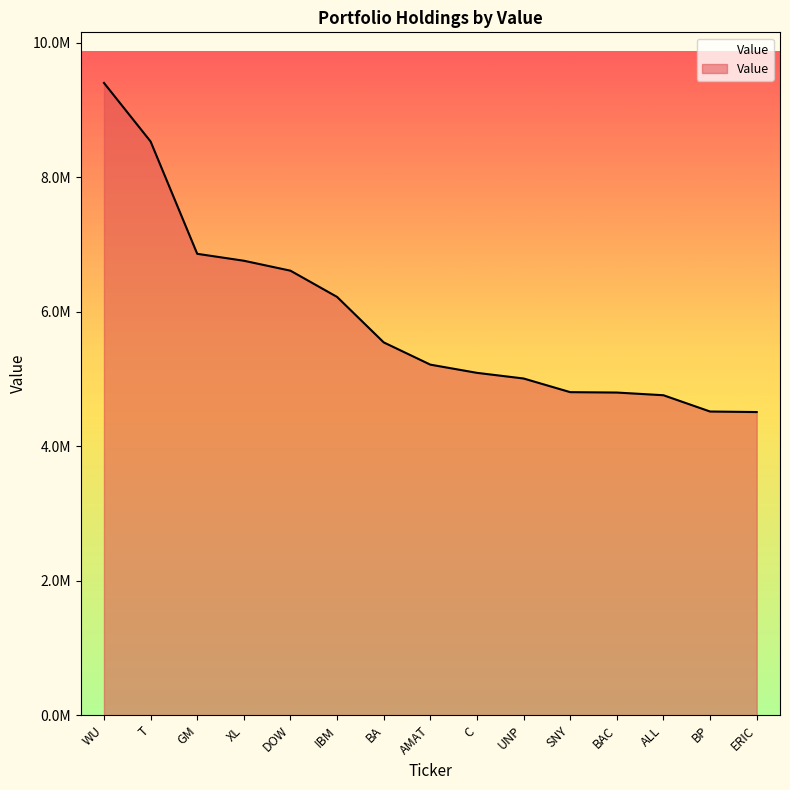

Does the chart have visible grid lines?

No